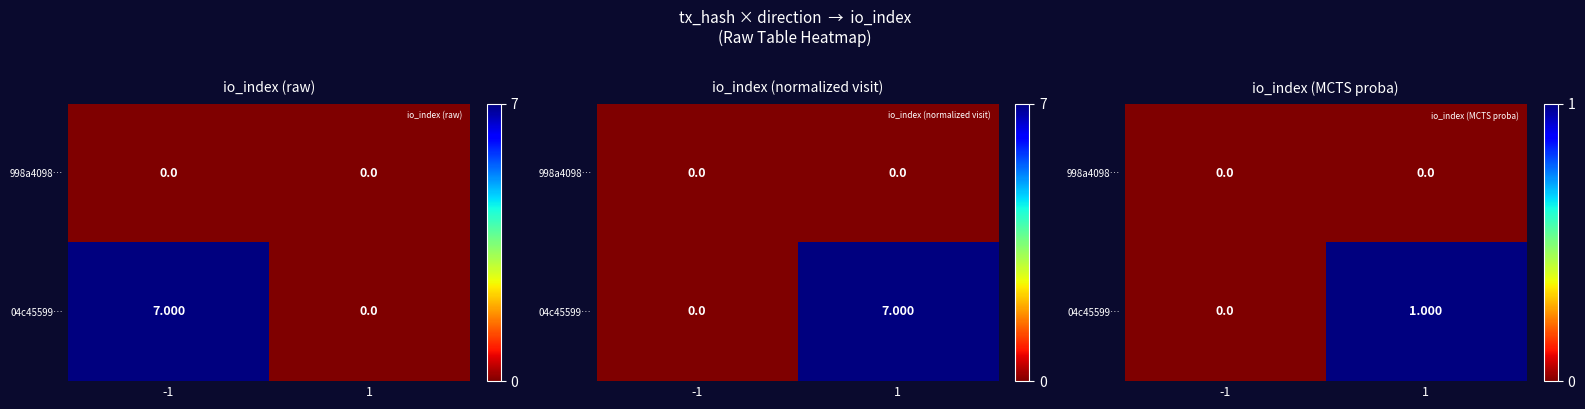

What is the sum of the 04c45599… values at -1 and 1?

1